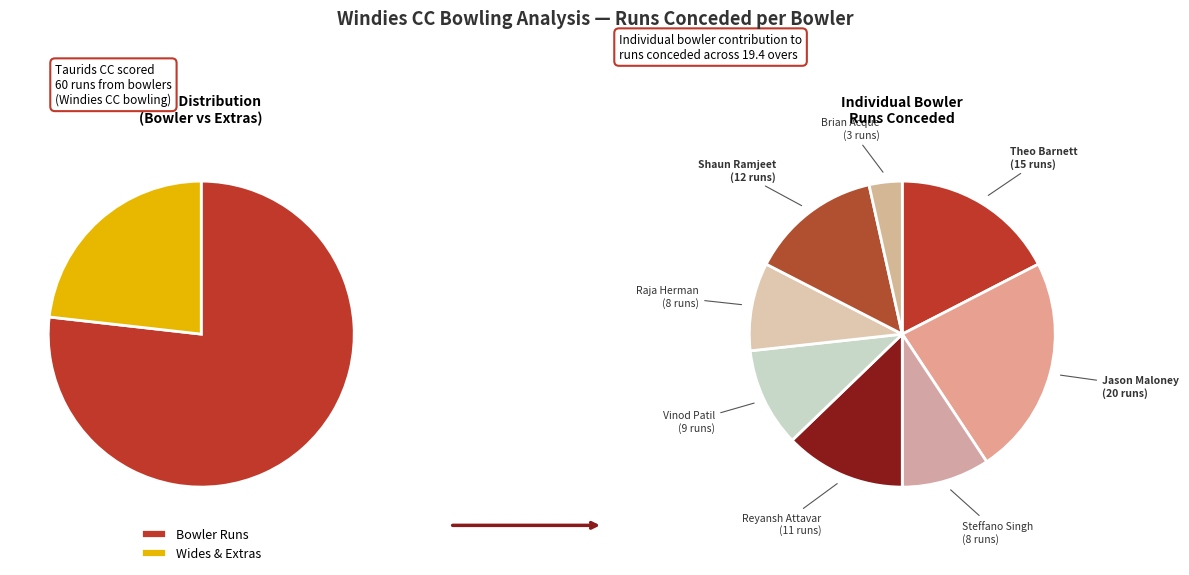

How many segments does this pie chart have?

8